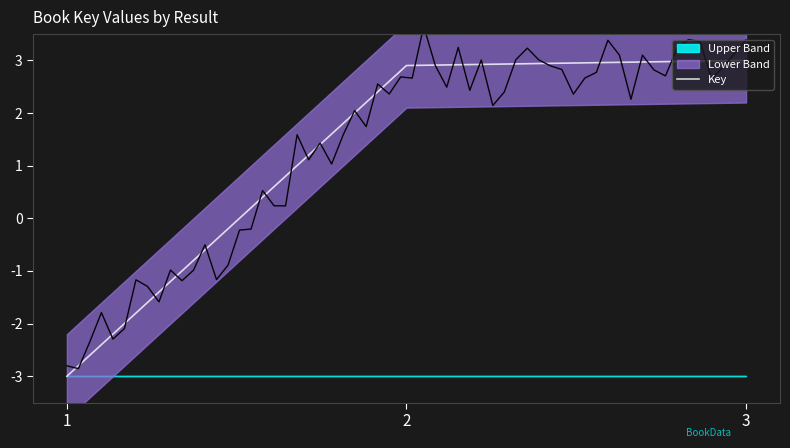

True or false: Key has a value of 2.9 at 2.

True